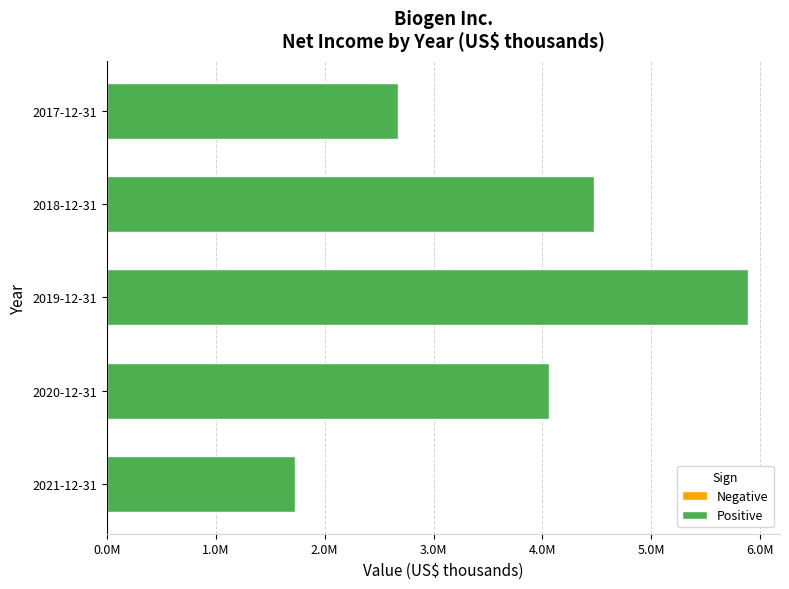

Does the chart contain any negative values?

No